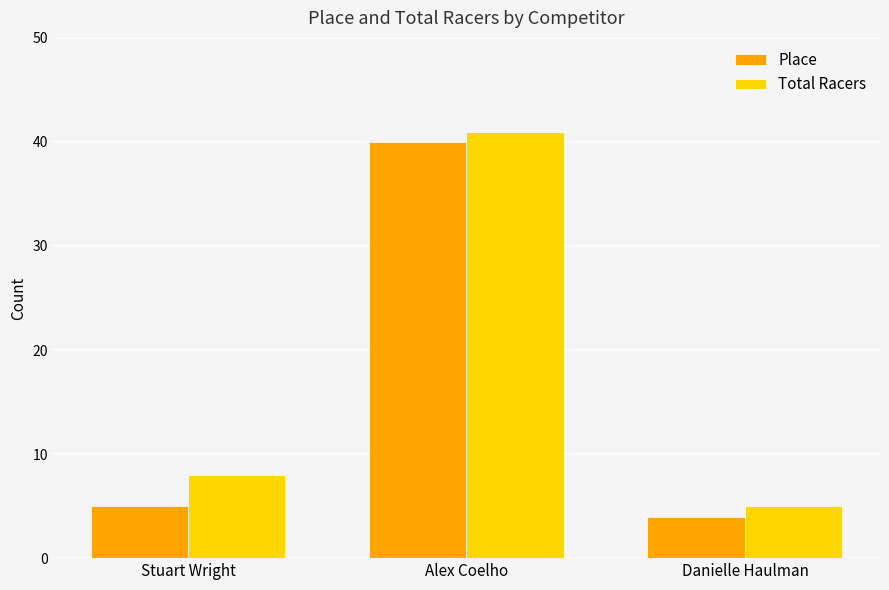

True or false: Place has a value of 5 at Stuart Wright.

True